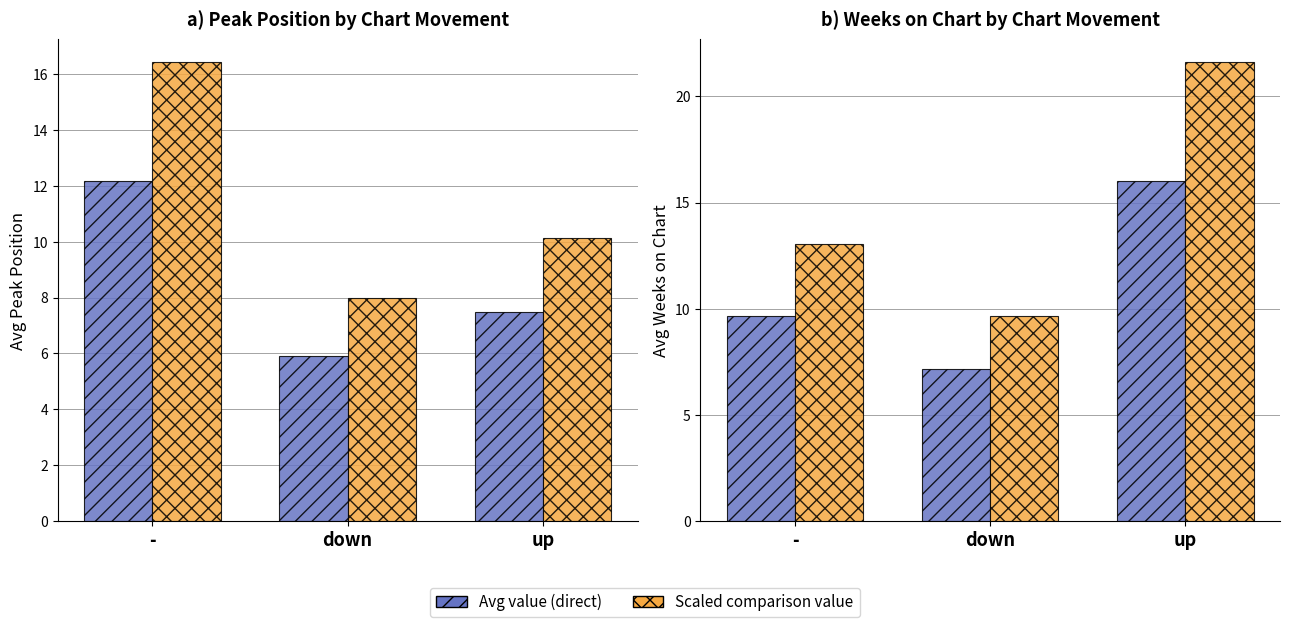

What is the highest value of the Avg Weeks on Chart series?

16.0